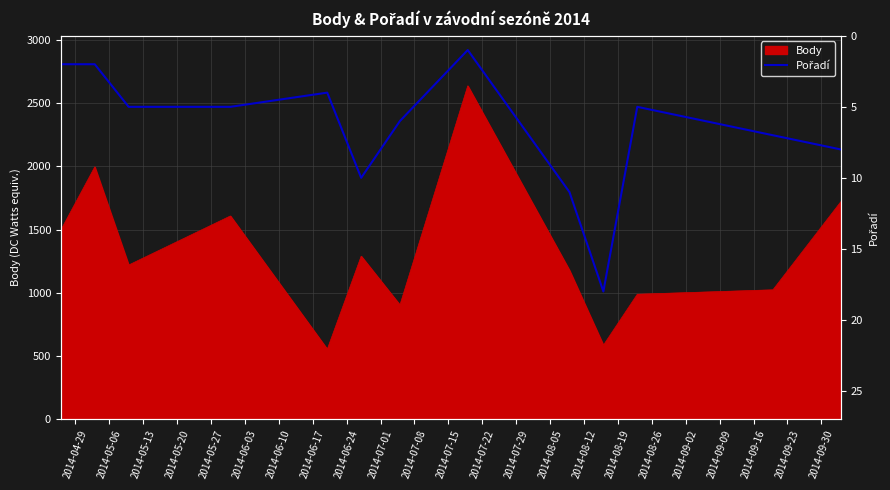

The chart shows a value of 0 at 2014-05-06. True or false?

False